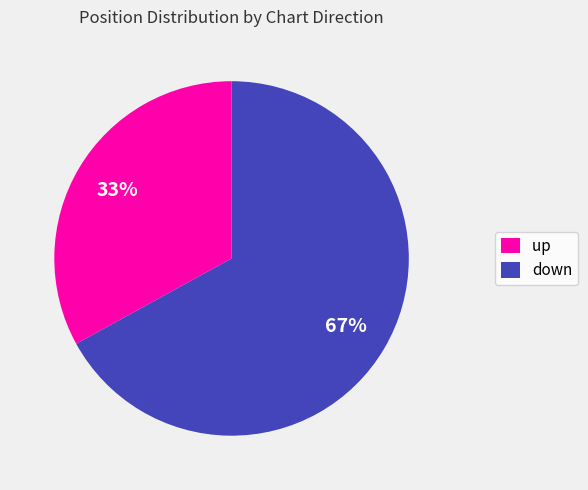

Which has a higher value, down or up?

down